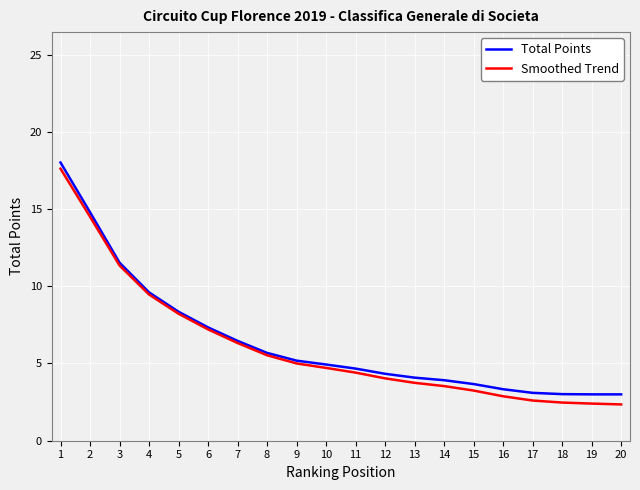

What is the spread (max minus min) of values at 13?

0.3